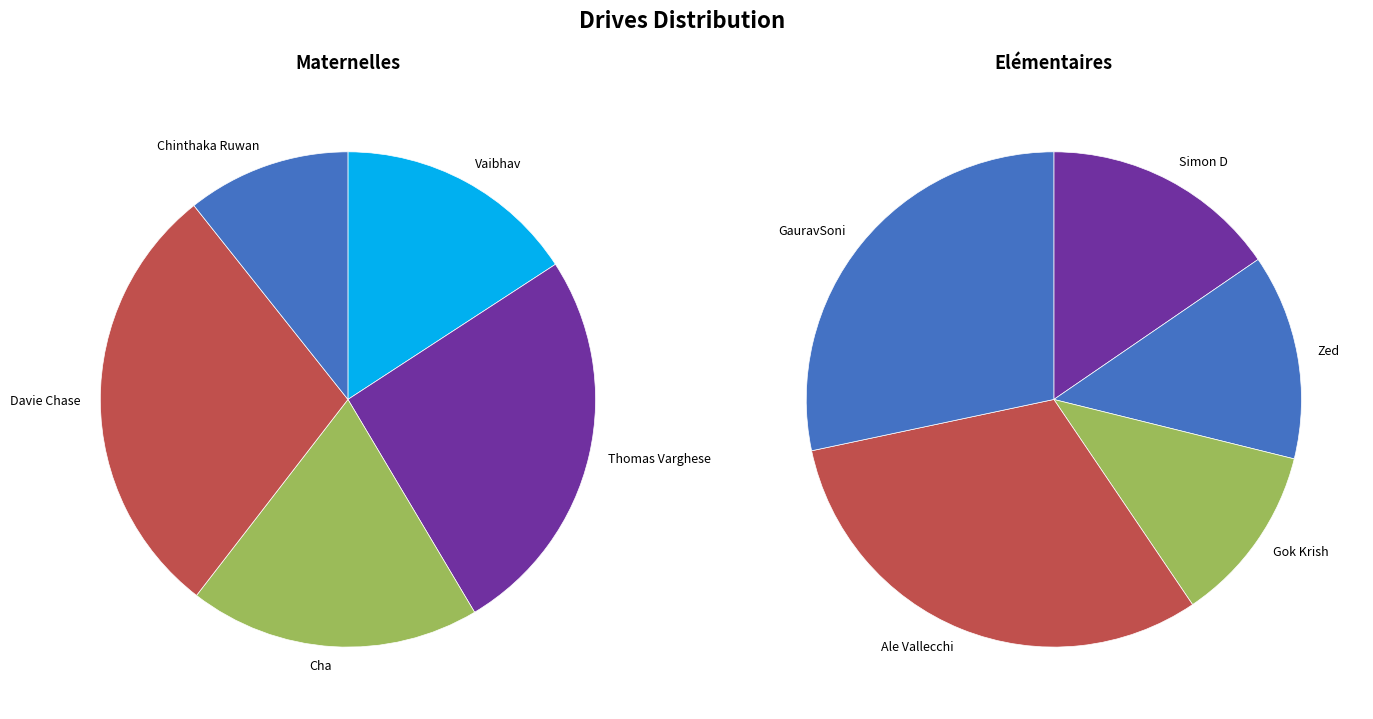

Do Vaibhav and Cha together represent more than half of the pie?

No